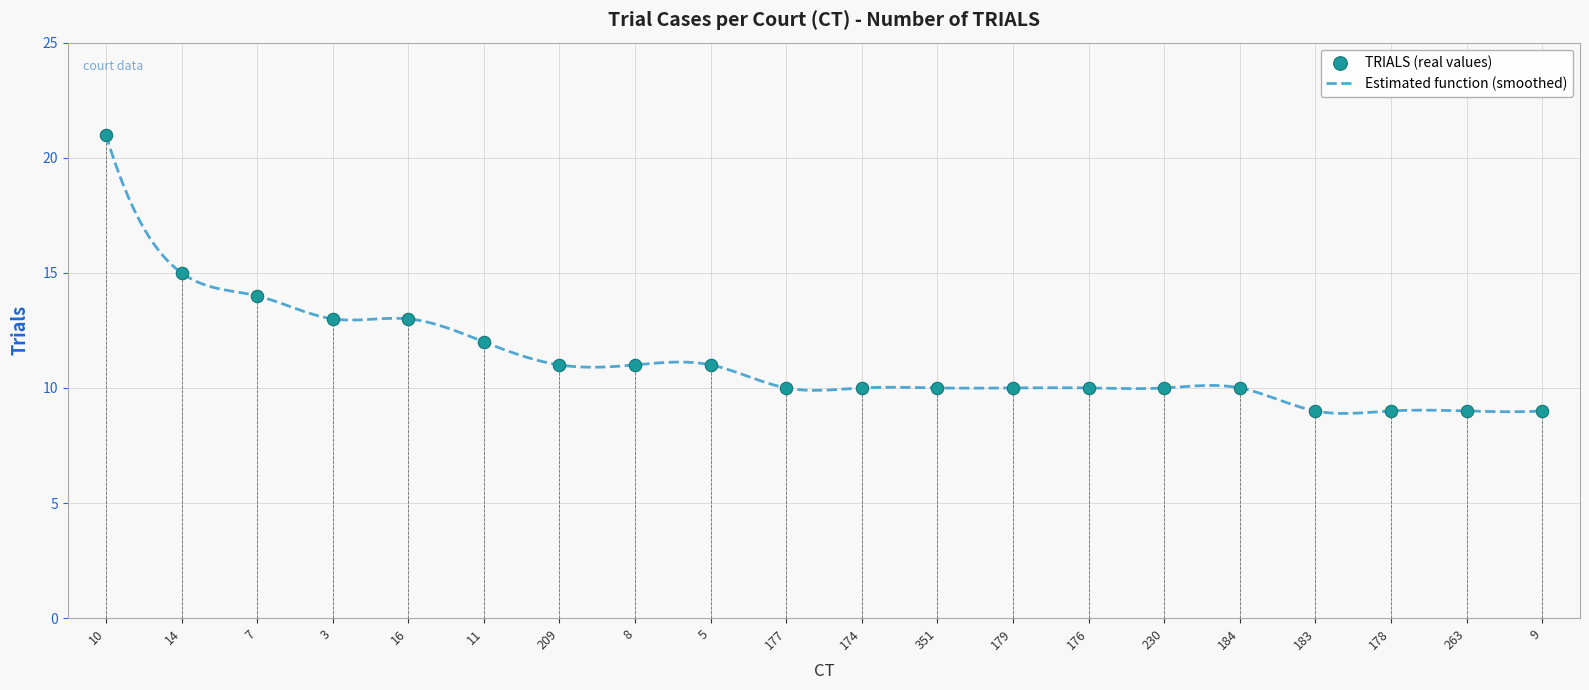

What is the ratio of the value at 11 to the value at 177?

1.2